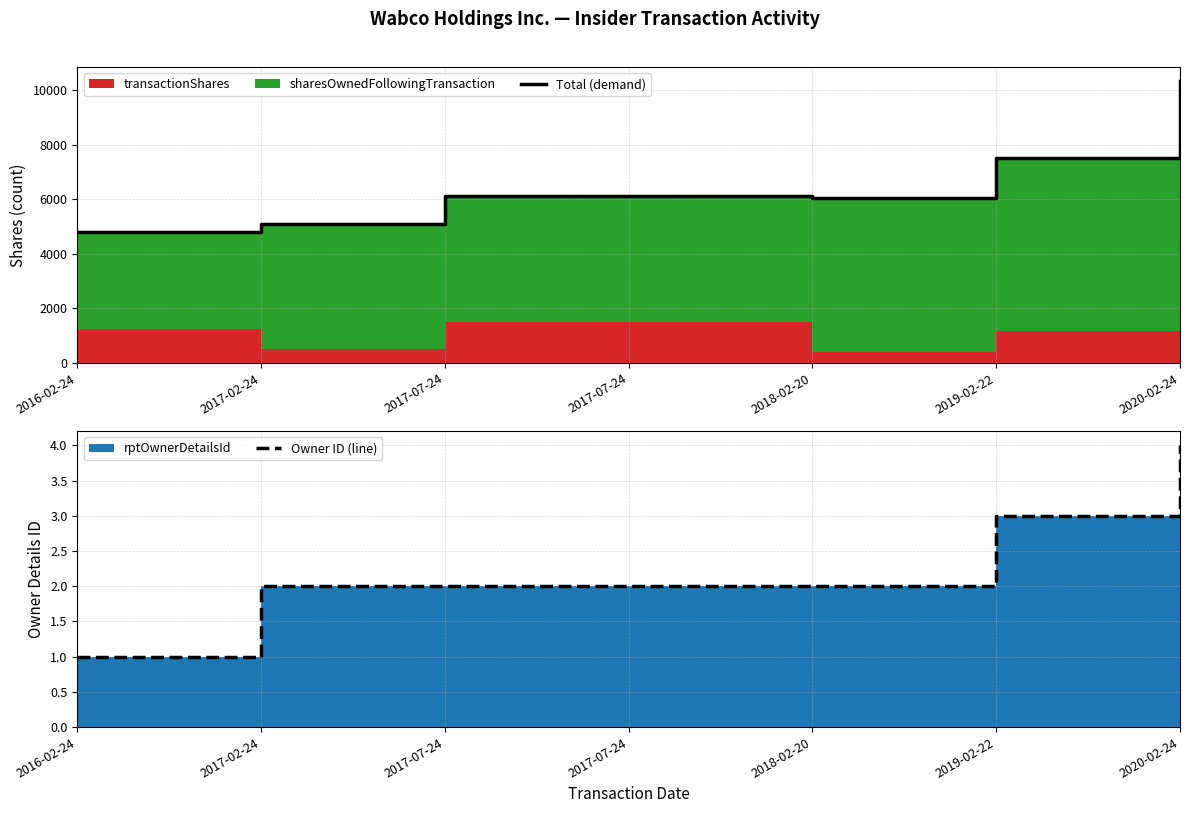

What is the difference between the highest and lowest values at 2017-07-24?

6102